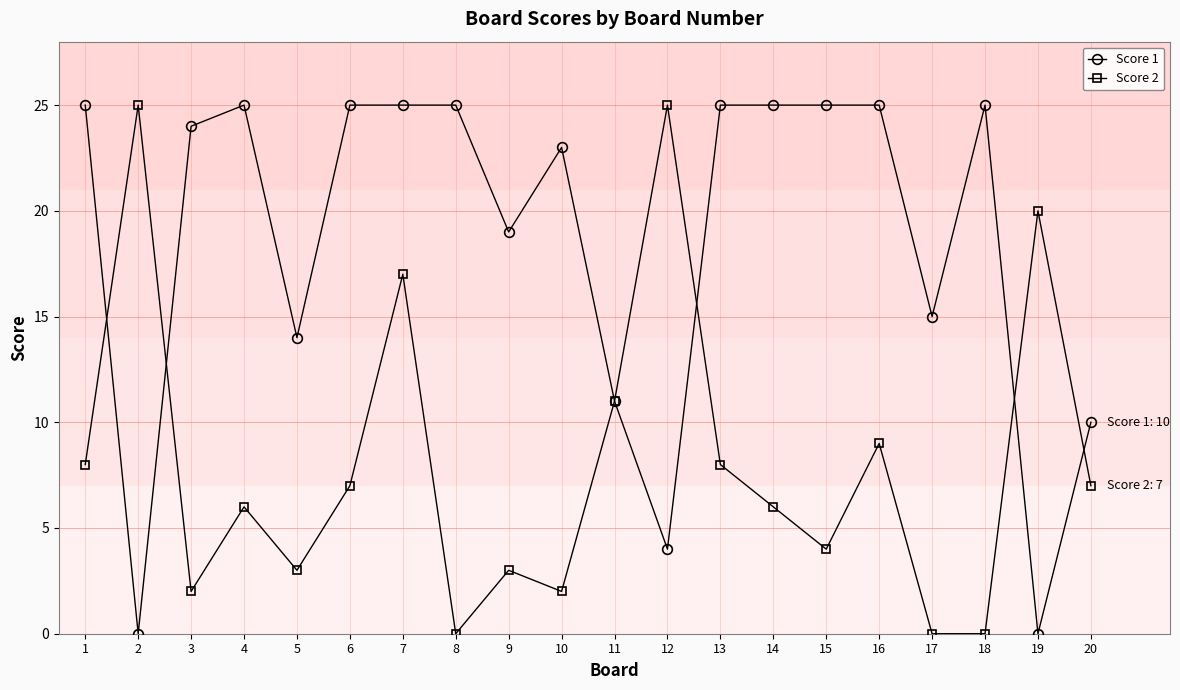

Which series has the largest total across all categories?

Score 1